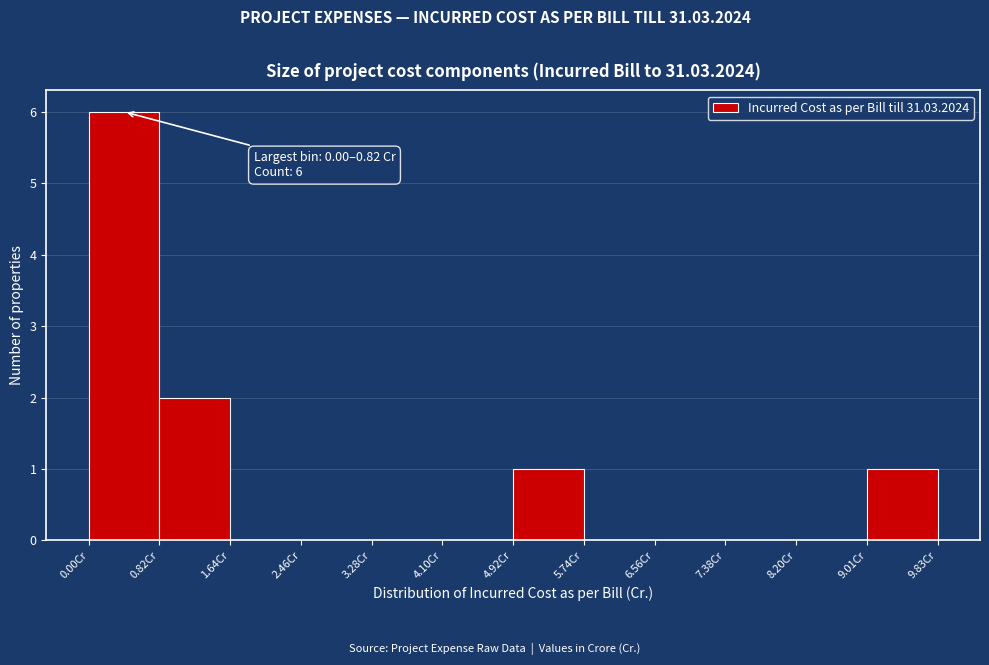

Over which range of the x-axis is the bar tallest?

0.0 to 0.8